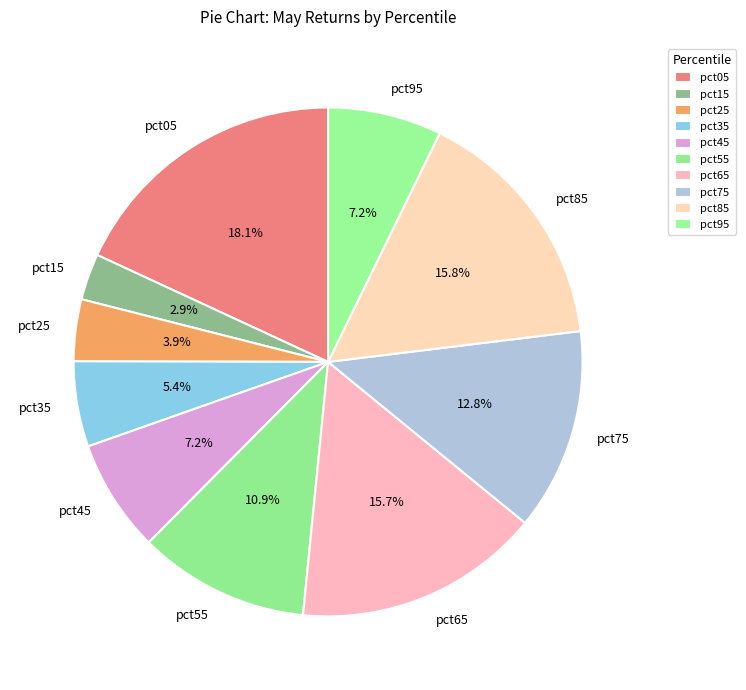

Which category has the biggest portion of the pie?

pct05